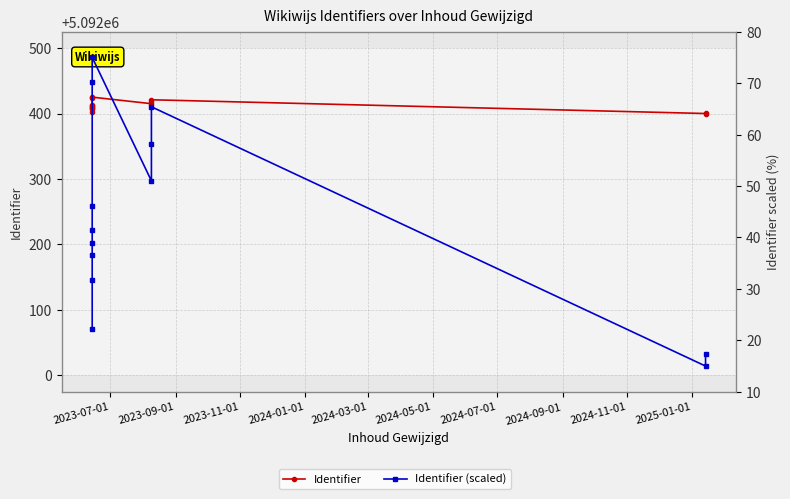

True or false: Identifier and Identifier (scaled) intersect in this chart.

False